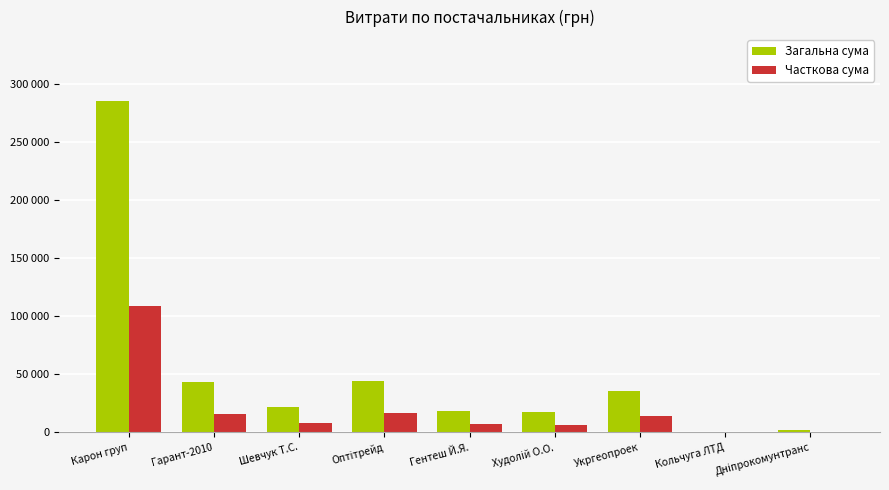

Reading right to left, list all the values displayed in this chart.

Загальна сума: 2122.6	609.0	35965.4	17307.0	18549.0	44042.0	21581.0	43116.0	286013.9
Часткова сума: 728.5	0.0	14059.0	6753.4	7285.1	16459.2	7975.8	15909.1	108824.7